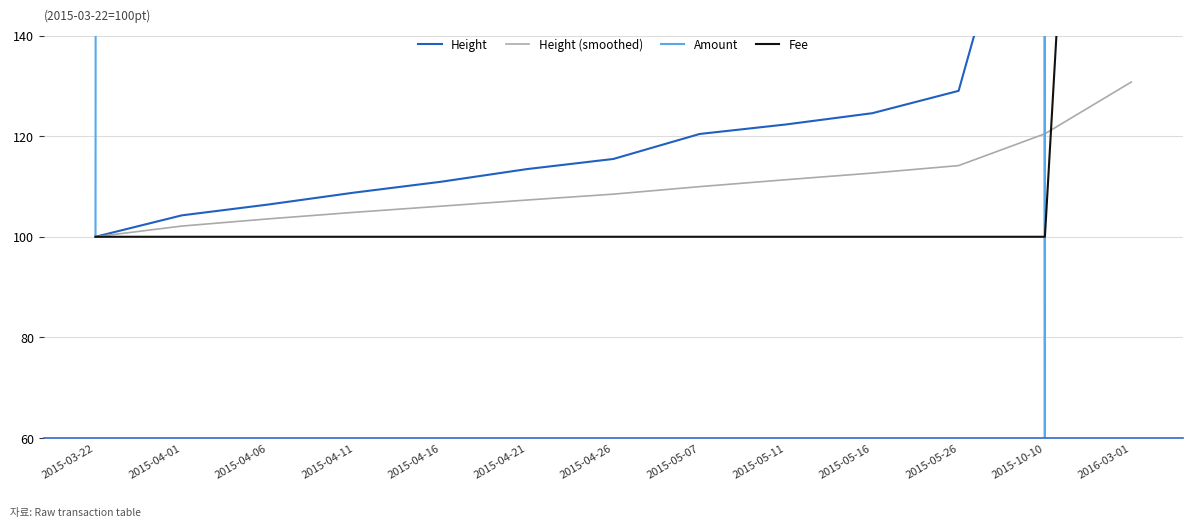

The value of Fee at 2015-05-16 is 100.0. True or false?

True